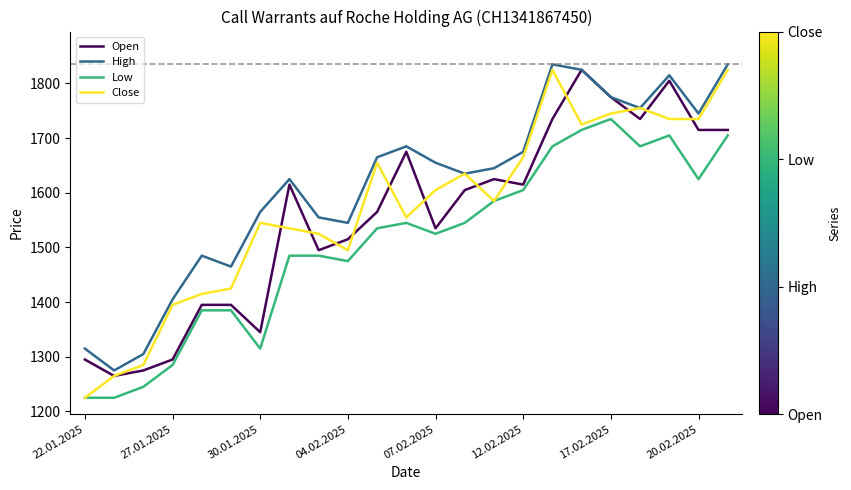

Which series has the largest total across all categories?

High